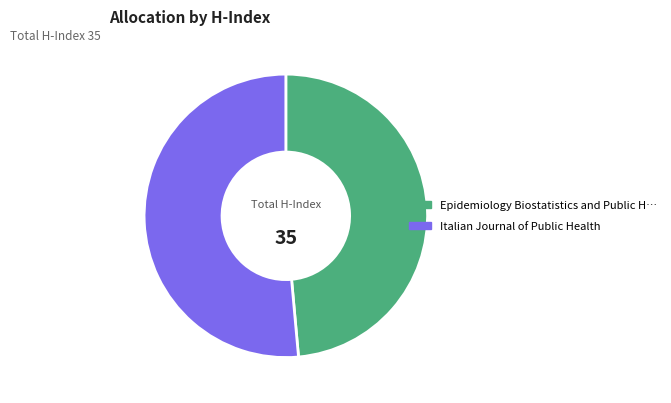

Does any single category account for the majority?

Yes